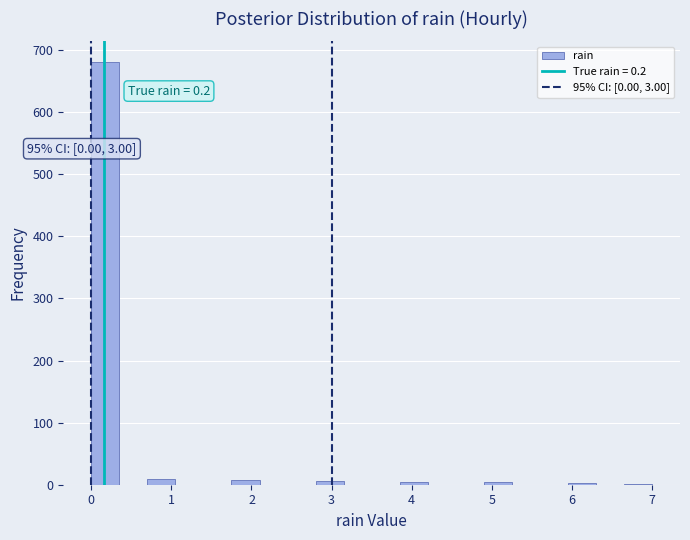

Around what value on the x-axis is the tallest bar? Give the approximate position of its centre, as read against the axis.

0.2